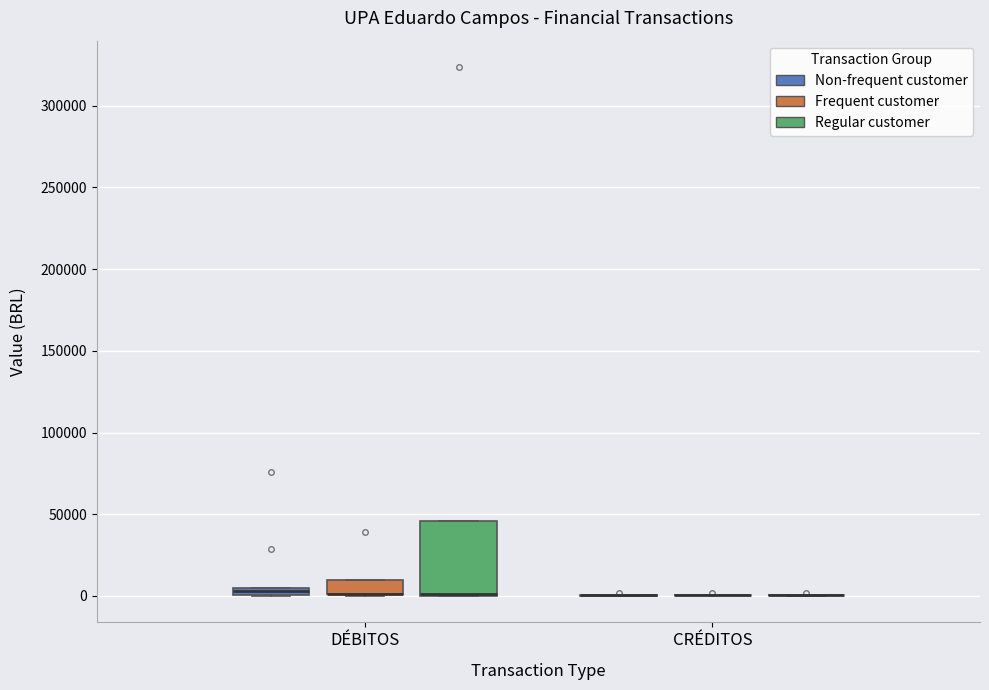

Where is the upper edge of the box for DÉBITOS (Frequent customer) on the y-axis? The values are not printed on the chart, so give them approximately, as read against the axis.

10000